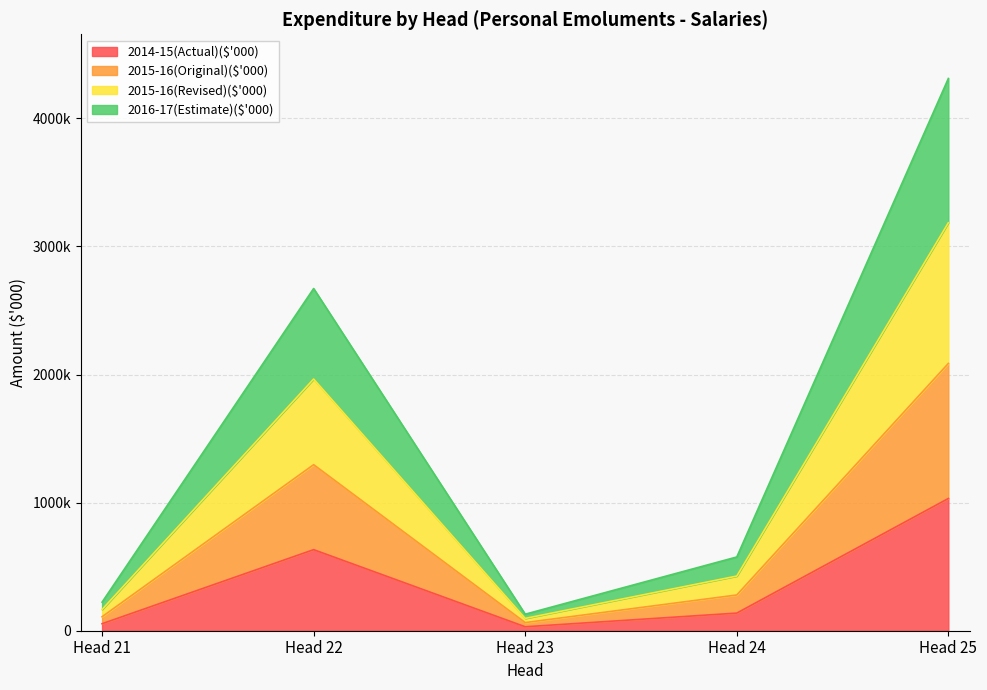

Is it true that 2014-15(Actual)($'000) equals 439957 at Head 22?

False